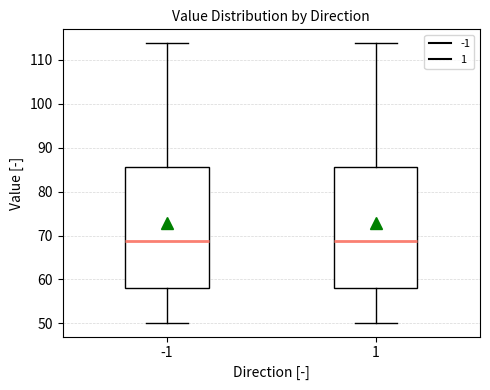

Where does the median line of the box at x = 1 sit on the y-axis? The values are not printed on the chart, so give them approximately, as read against the axis.

69